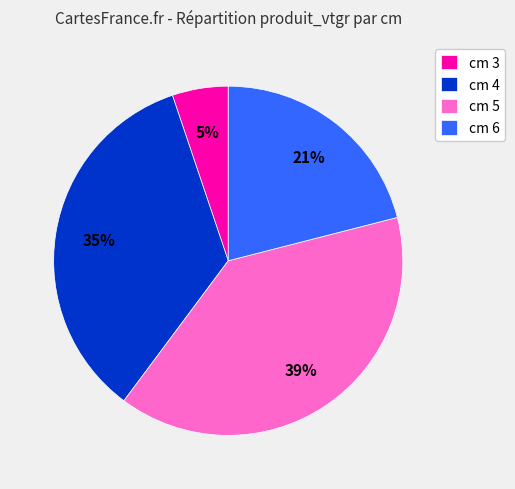

How many slices are in this pie chart?

4